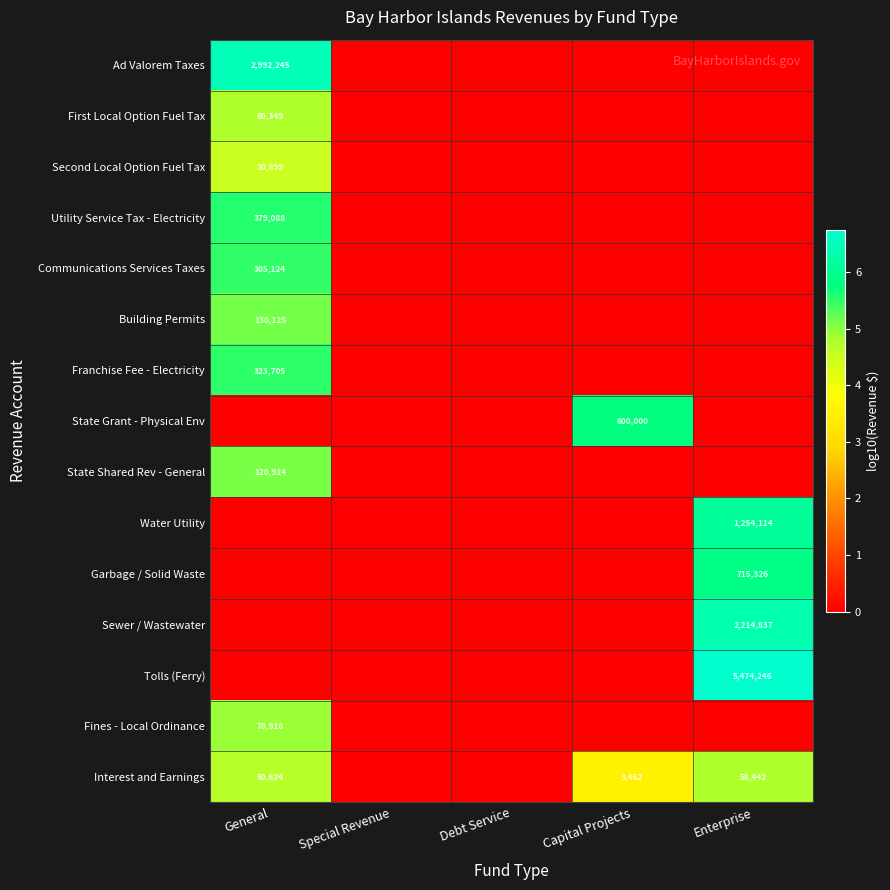

What is the difference between the highest and lowest values at Capital Projects?

5.8